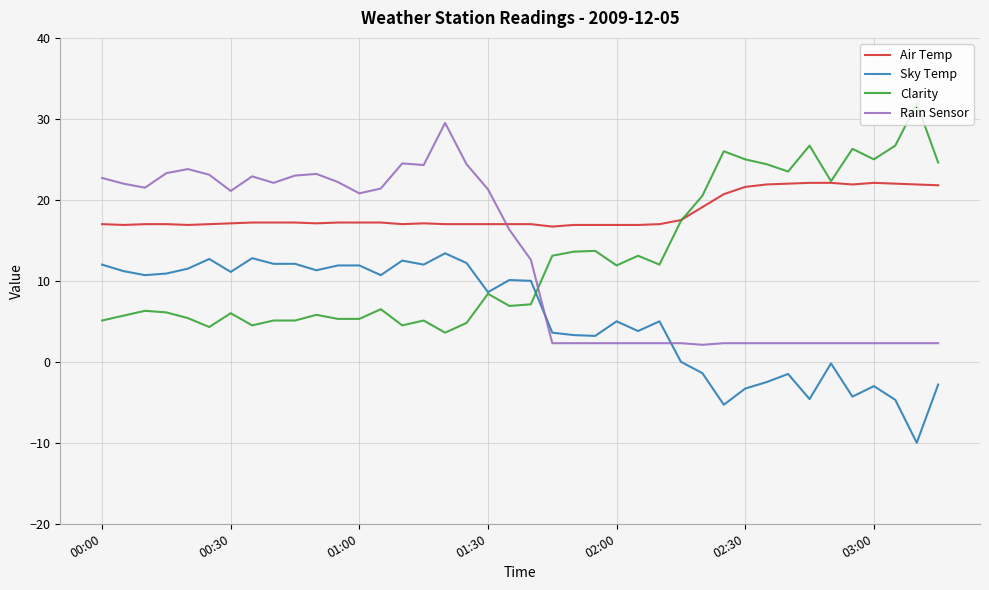

How many times do Rain Sensor and Air Temp cross each other?

1